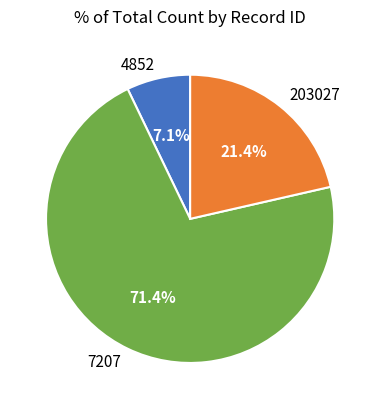

Which category has the biggest portion of the pie?

7207